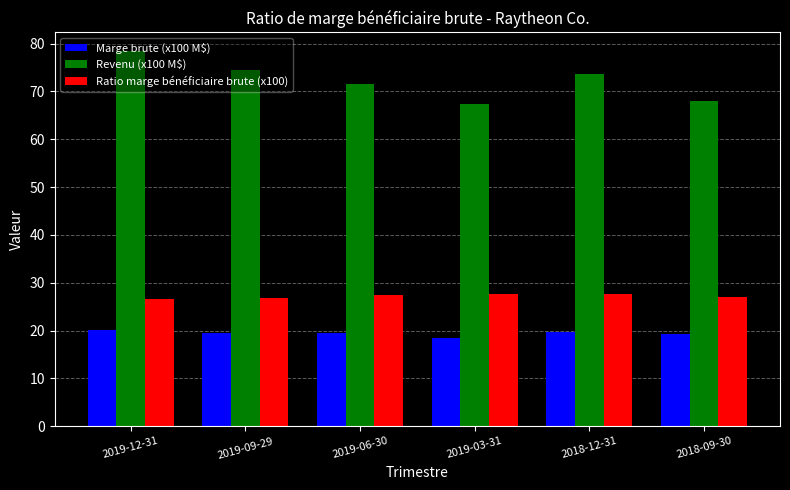

Are the bars grouped side by side (vs. stacked)?

Yes